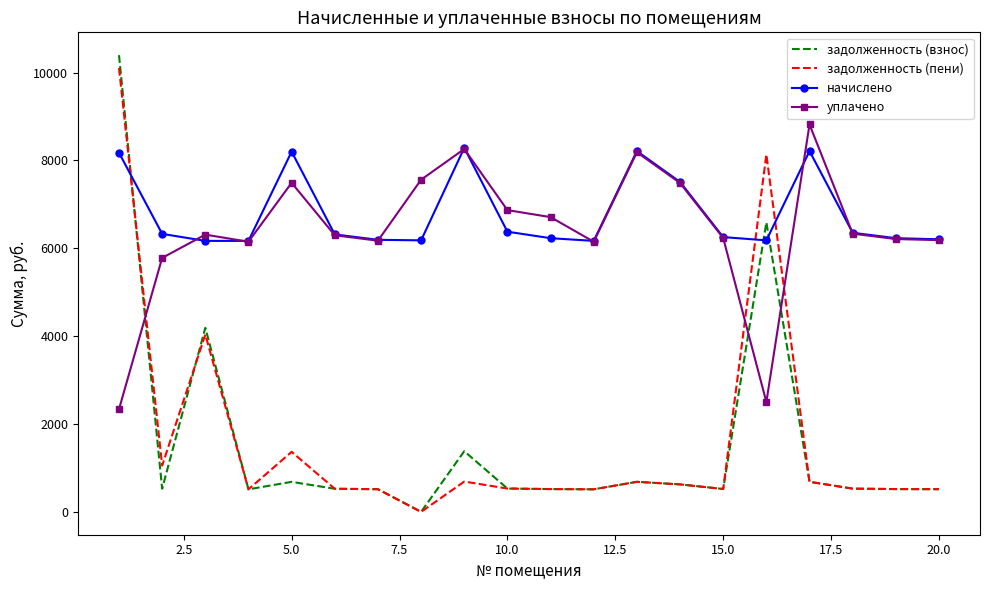

Which series has the widest spread of values?

задолженность (взнос)